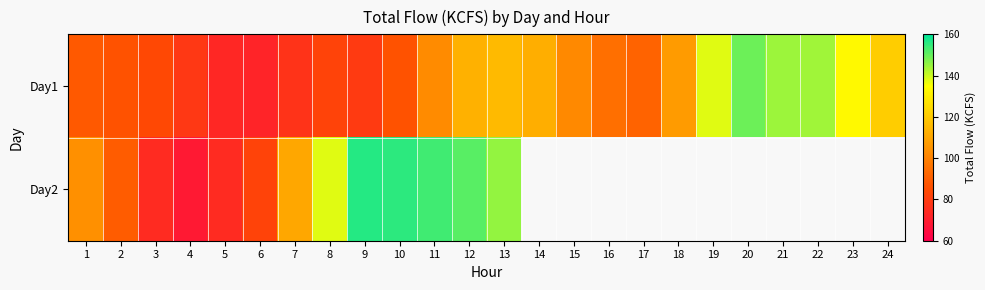

What value does the Day1 series have at 15?

102.1